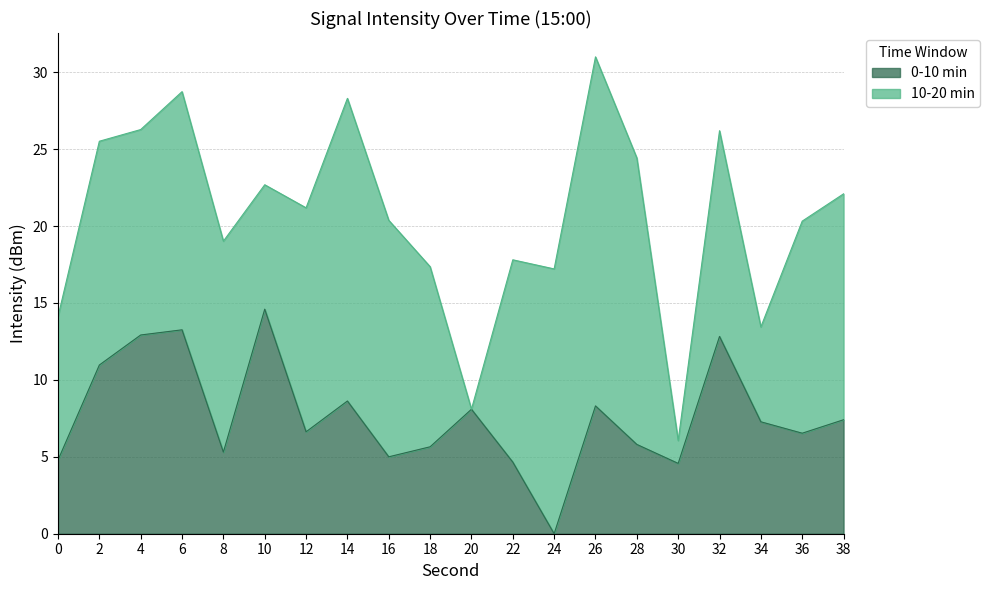

How many values are above zero?

19